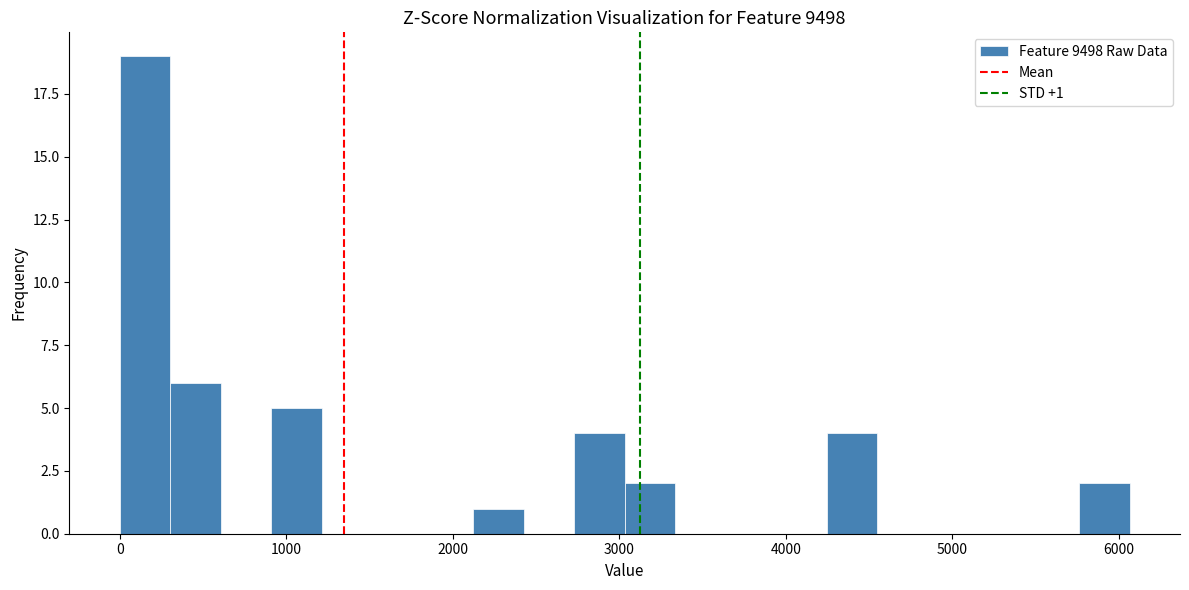

Around what value on the x-axis is the tallest bar? Give the approximate position of its centre, as read against the axis.

200